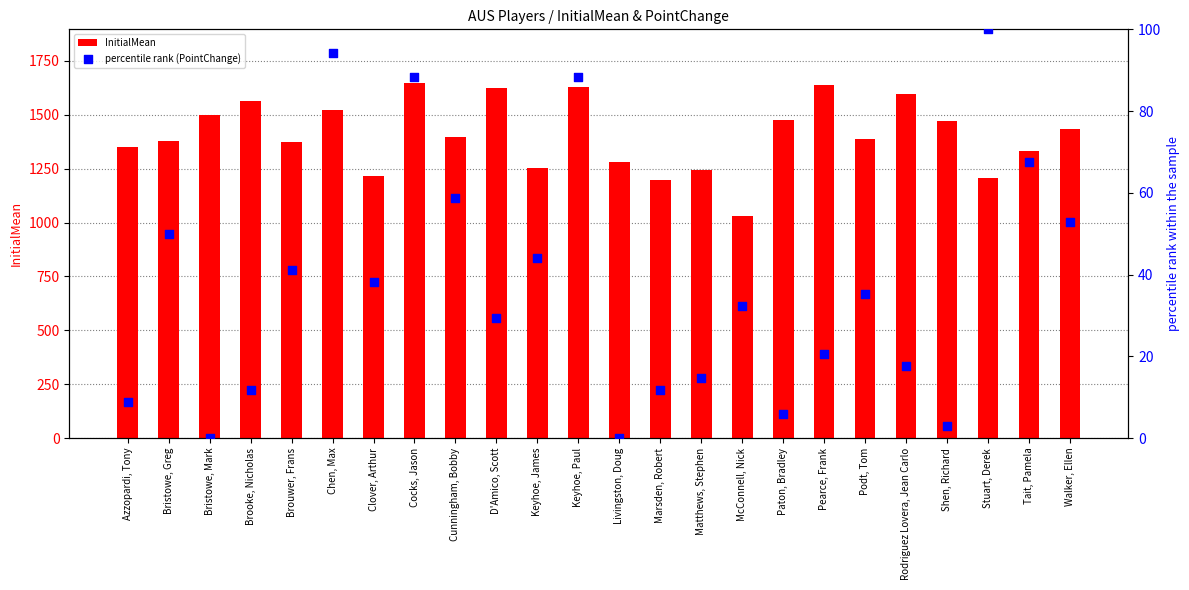

Which series contains the highest Y value?

InitialMean